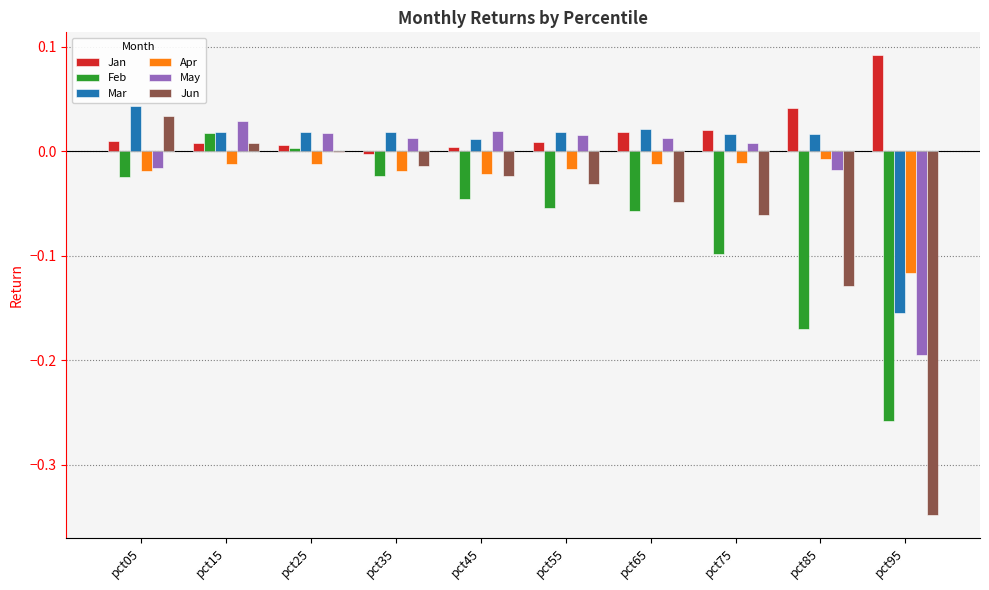

The value of Jun at pct45 is -0.0. True or false?

True